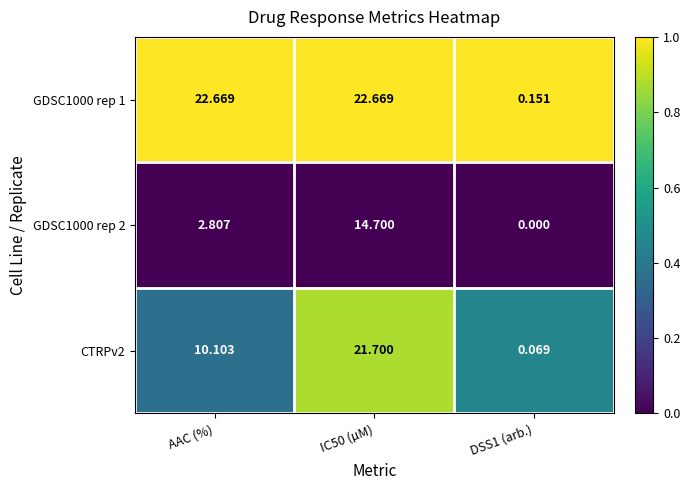

How many data points does each series have?

3